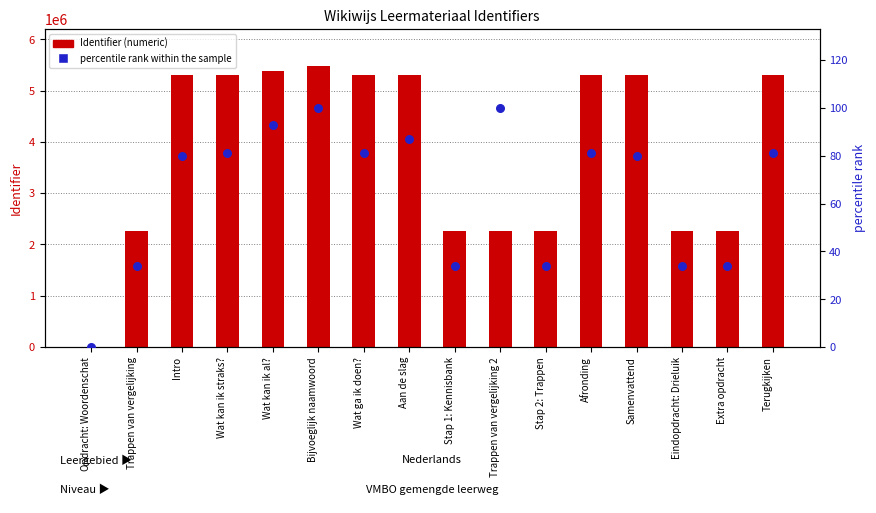

What is the total value across all series at Samenvattend?

5307516